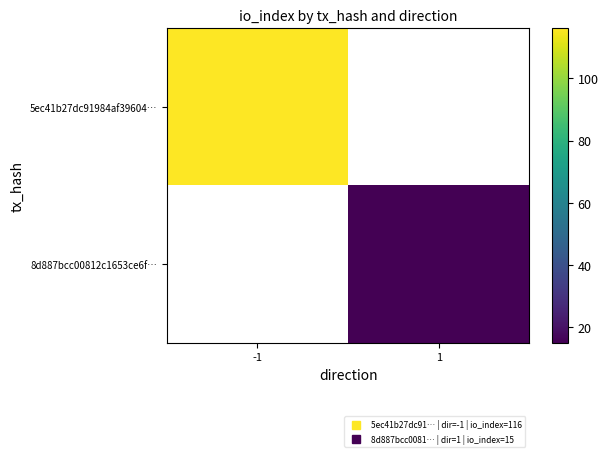

Is the value of 5ec41b27dc91984af39604… at 1 greater than the value of 8d887bcc00812c1653ce6f… at 1?

No